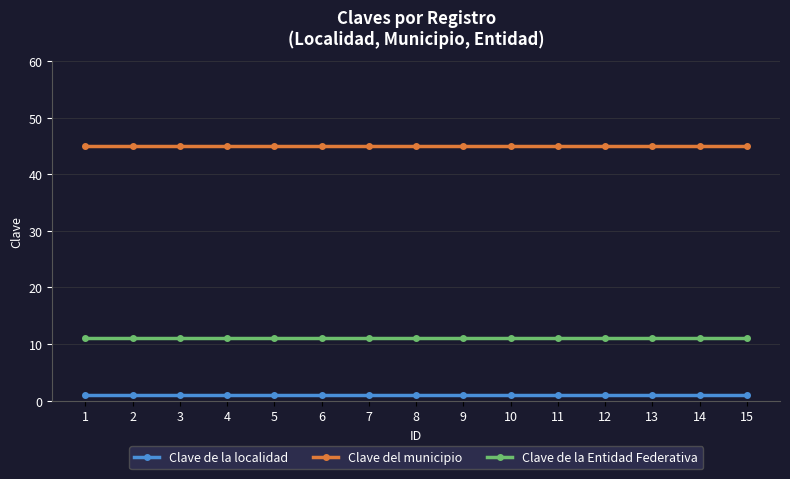

True or false: Clave de la Entidad Federativa and Clave del municipio cross at least once.

False